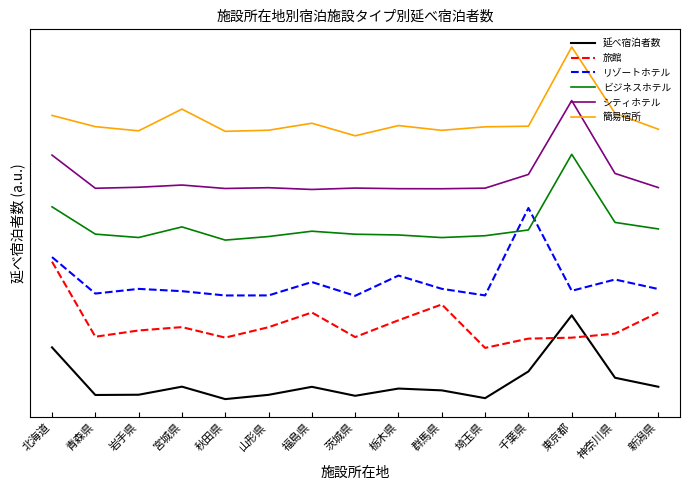

Is this an area chart (filled region under the line)?

No